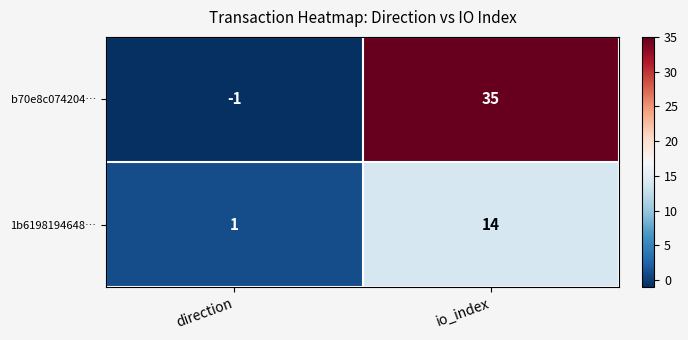

At io_index, list the series in order from smallest to largest.

1b6198194648…, b70e8c074204…